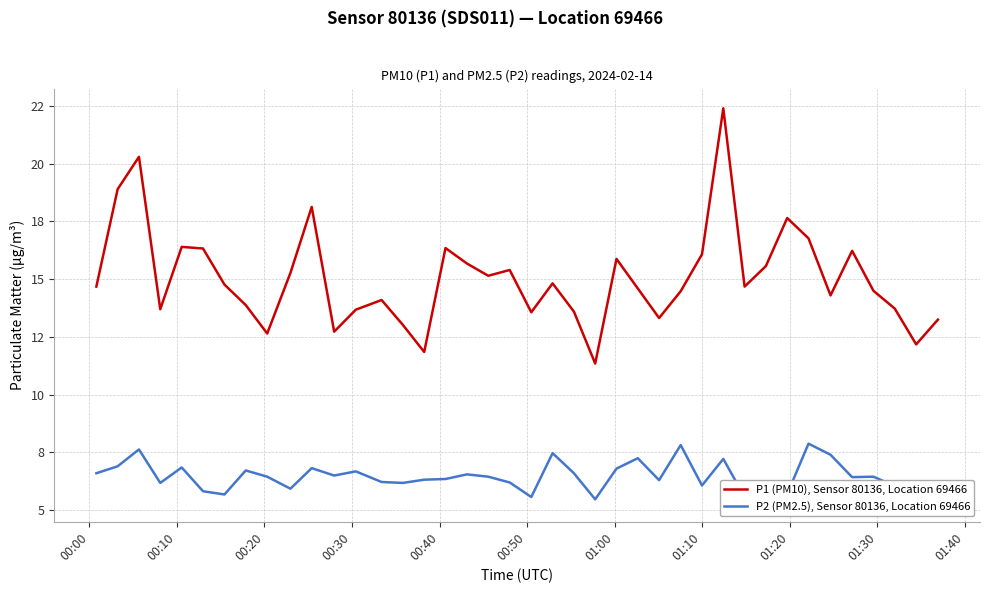

Rank the series by their average value, from highest to lowest.

P1 (PM10), Sensor 80136, Location 69466, P2 (PM2.5), Sensor 80136, Location 69466